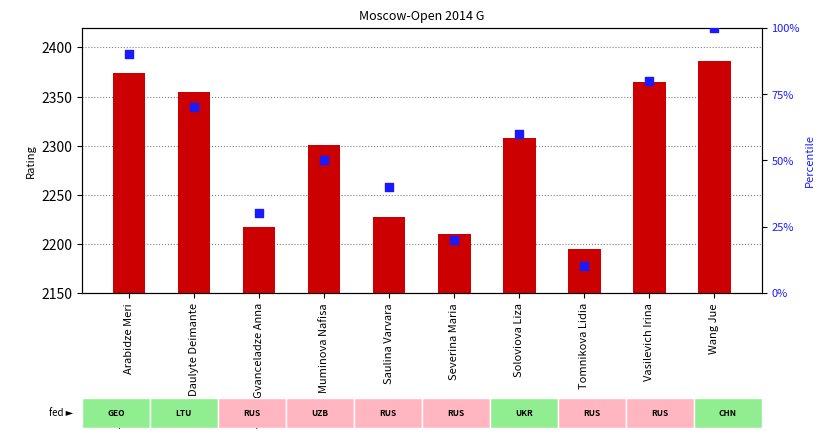

At how many categories does at least one series exceed 851?

10